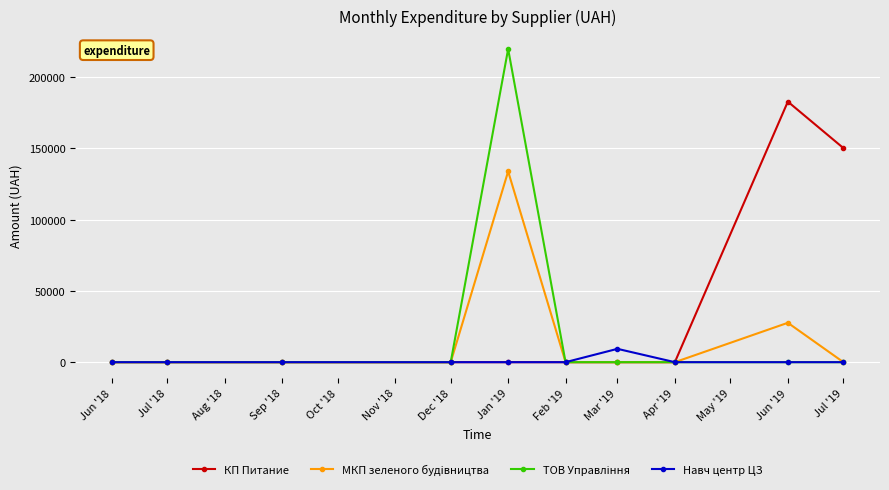

What is the difference between the highest and lowest values at Jan '19?

219663.9